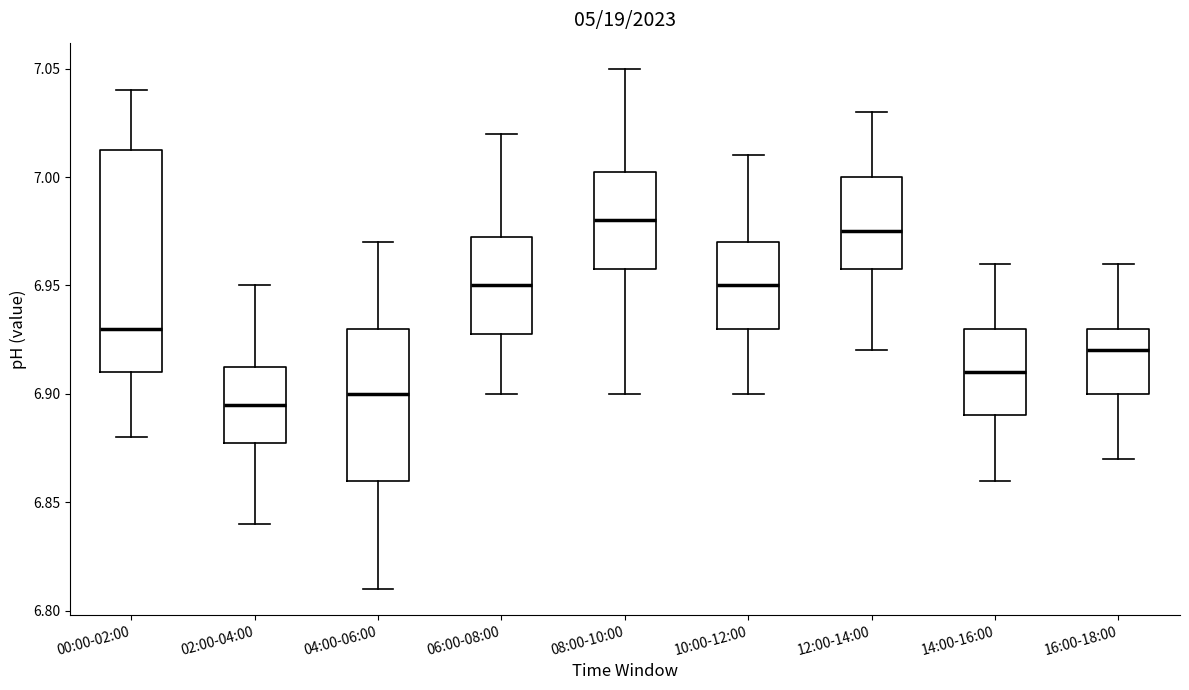

Reading left to right, read every box against the y-axis: the position of its median line, the range the box covers, and the ends of its whiskers. The values are not printed on the chart, so give them approximately, as read against the axis.

00:00-02:00: median 6.930, box 6.910 to 7.015, whiskers 6.880 to 7.040
02:00-04:00: median 6.895, box 6.880 to 6.915, whiskers 6.840 to 6.950
04:00-06:00: median 6.900, box 6.860 to 6.930, whiskers 6.810 to 6.970
06:00-08:00: median 6.950, box 6.930 to 6.975, whiskers 6.900 to 7.020
08:00-10:00: median 6.980, box 6.960 to 7.005, whiskers 6.900 to 7.050
10:00-12:00: median 6.950, box 6.930 to 6.970, whiskers 6.900 to 7.010
12:00-14:00: median 6.975, box 6.960 to 7.000, whiskers 6.920 to 7.030
14:00-16:00: median 6.910, box 6.890 to 6.930, whiskers 6.860 to 6.960
16:00-18:00: median 6.920, box 6.900 to 6.930, whiskers 6.870 to 6.960